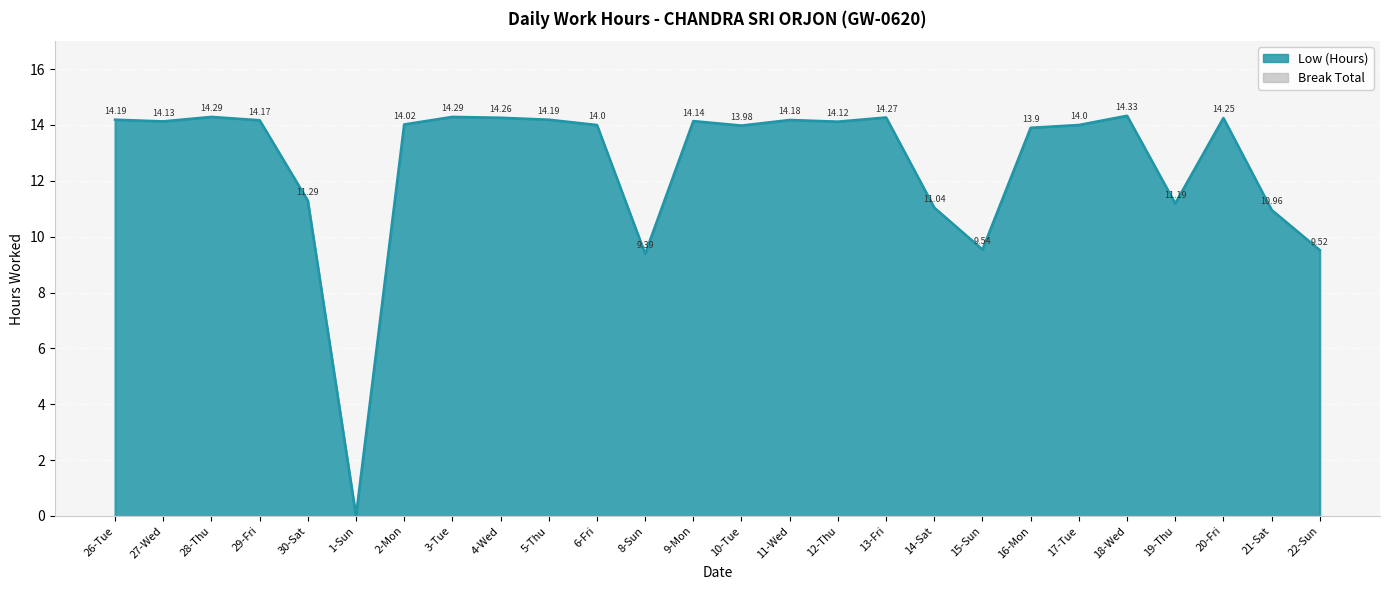

At which category does the data reach its first local valley?

27-Wed